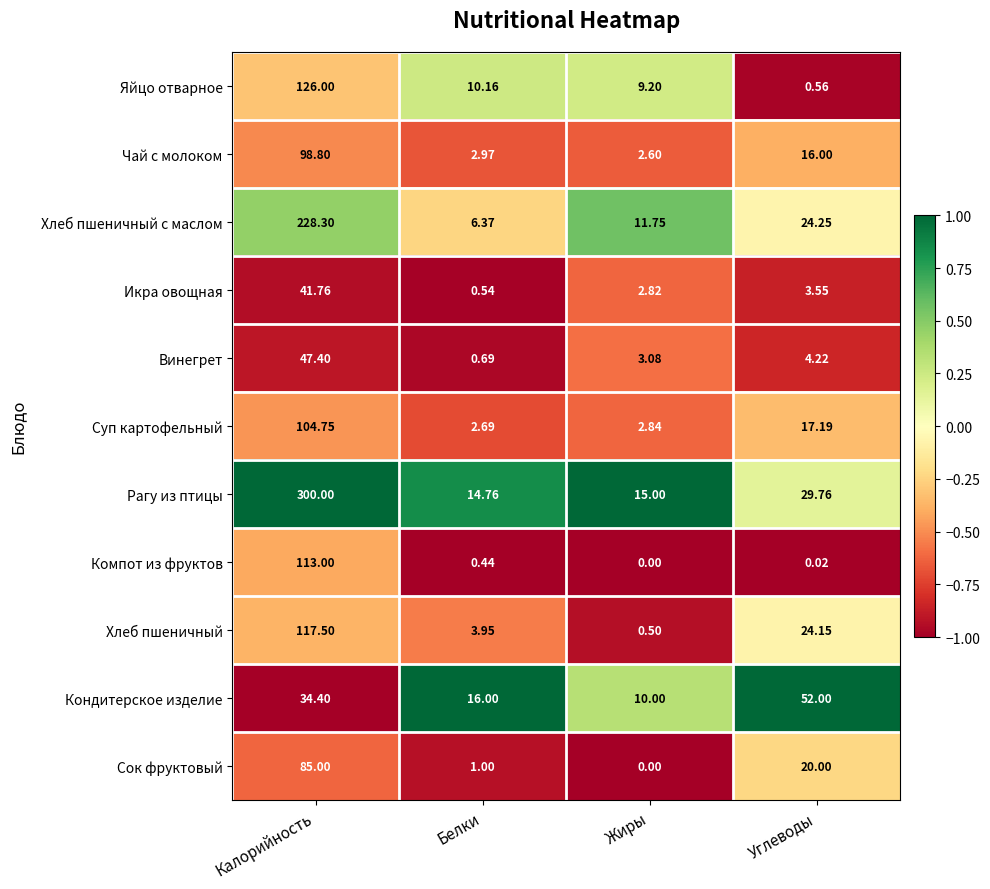

Which category has the highest value in the Яйцо отварное series?

Калорийность